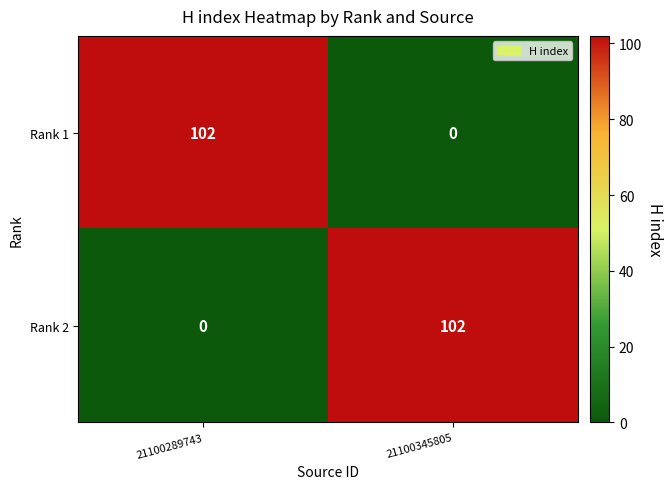

Reading left to right, transcribe all the data shown in this chart.

Rank 1: 21100289743=102	21100345805=0
Rank 2: 21100289743=0	21100345805=102